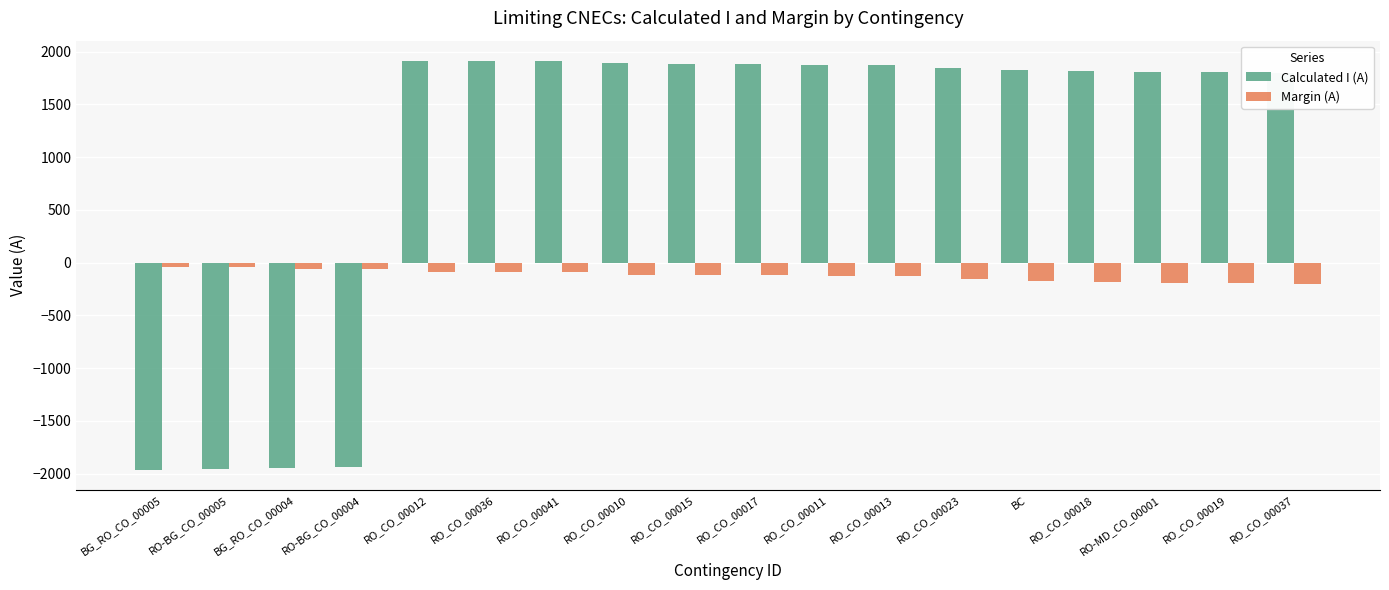

What are all the series names shown in the legend?

Calculated I (A), Margin (A)